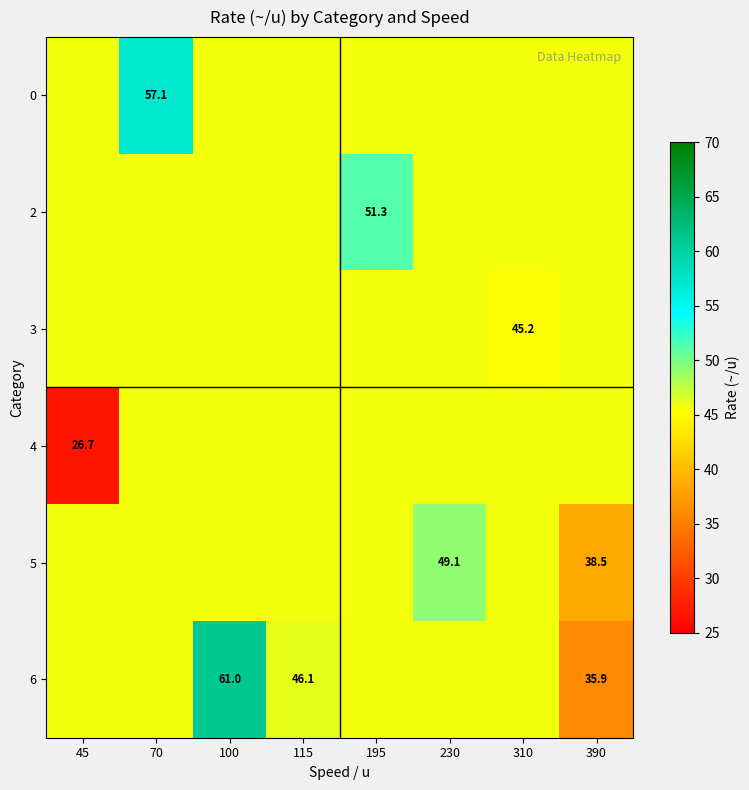

What is the average value of the 4 series?

43.3